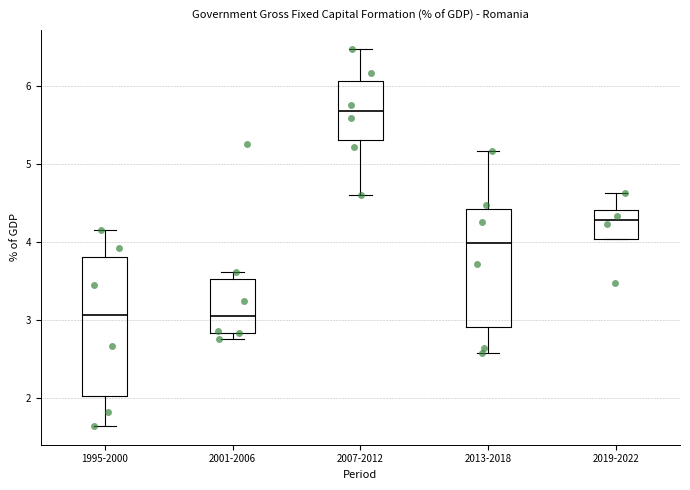

Reading left to right, transcribe this box plot: for each box, give where its median line is, the range the box spans, and where its two whiskers end, as read against the y-axis. The values are not printed on the chart, so give them approximately, as read against the axis.

1995-2000: median 3.1, box 2.0 to 3.8, whiskers 1.6 to 4.2
2001-2006: median 3.0, box 2.8 to 3.5, whiskers 2.7 to 3.6
2007-2012: median 5.7, box 5.3 to 6.1, whiskers 4.6 to 6.5
2013-2018: median 4.0, box 2.9 to 4.4, whiskers 2.6 to 5.2
2019-2022: median 4.3, box 4.0 to 4.4, whiskers 4.0 to 4.6